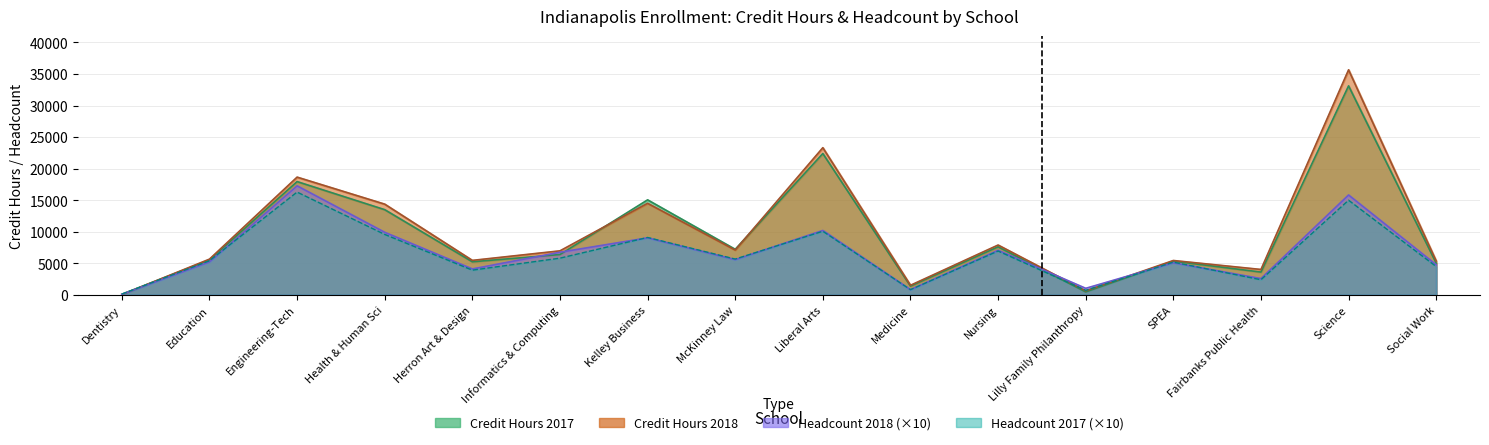

What position from the right is Health & Human Sci?

13